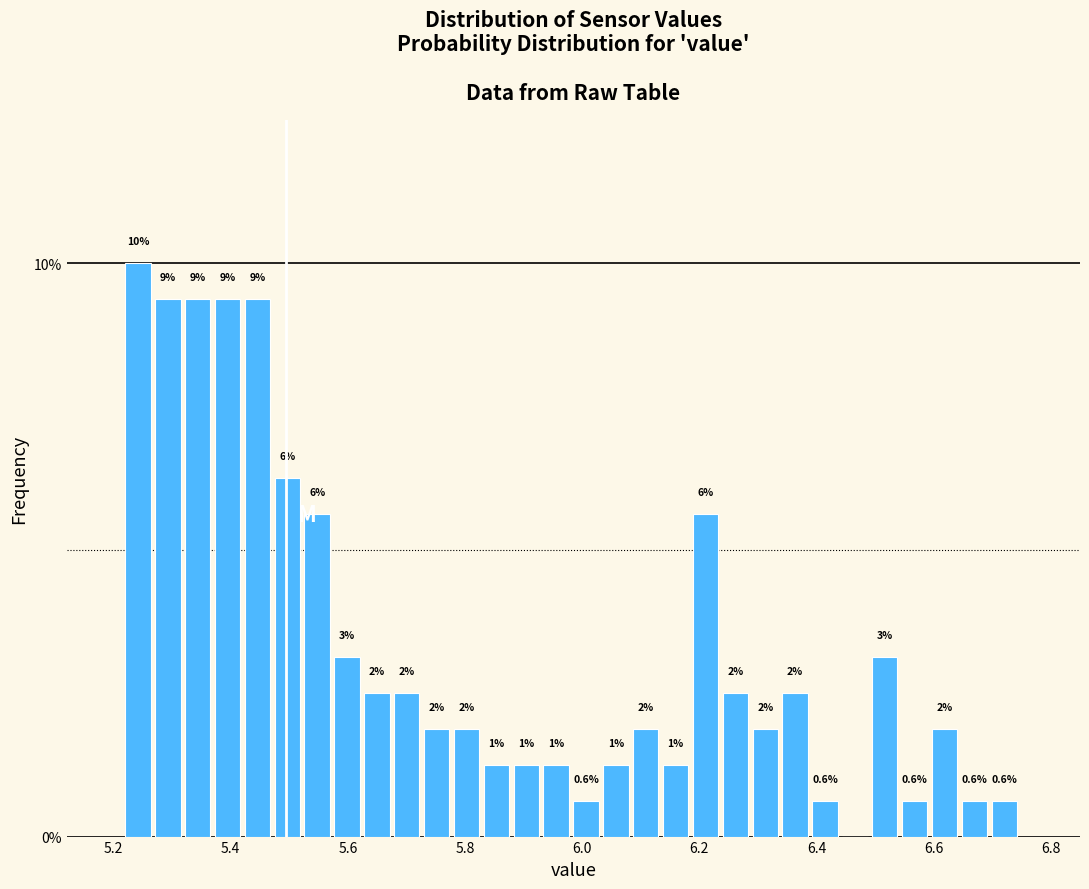

Around what value on the x-axis is the tallest bar? Give the approximate position of its centre, as read against the axis.

5.24